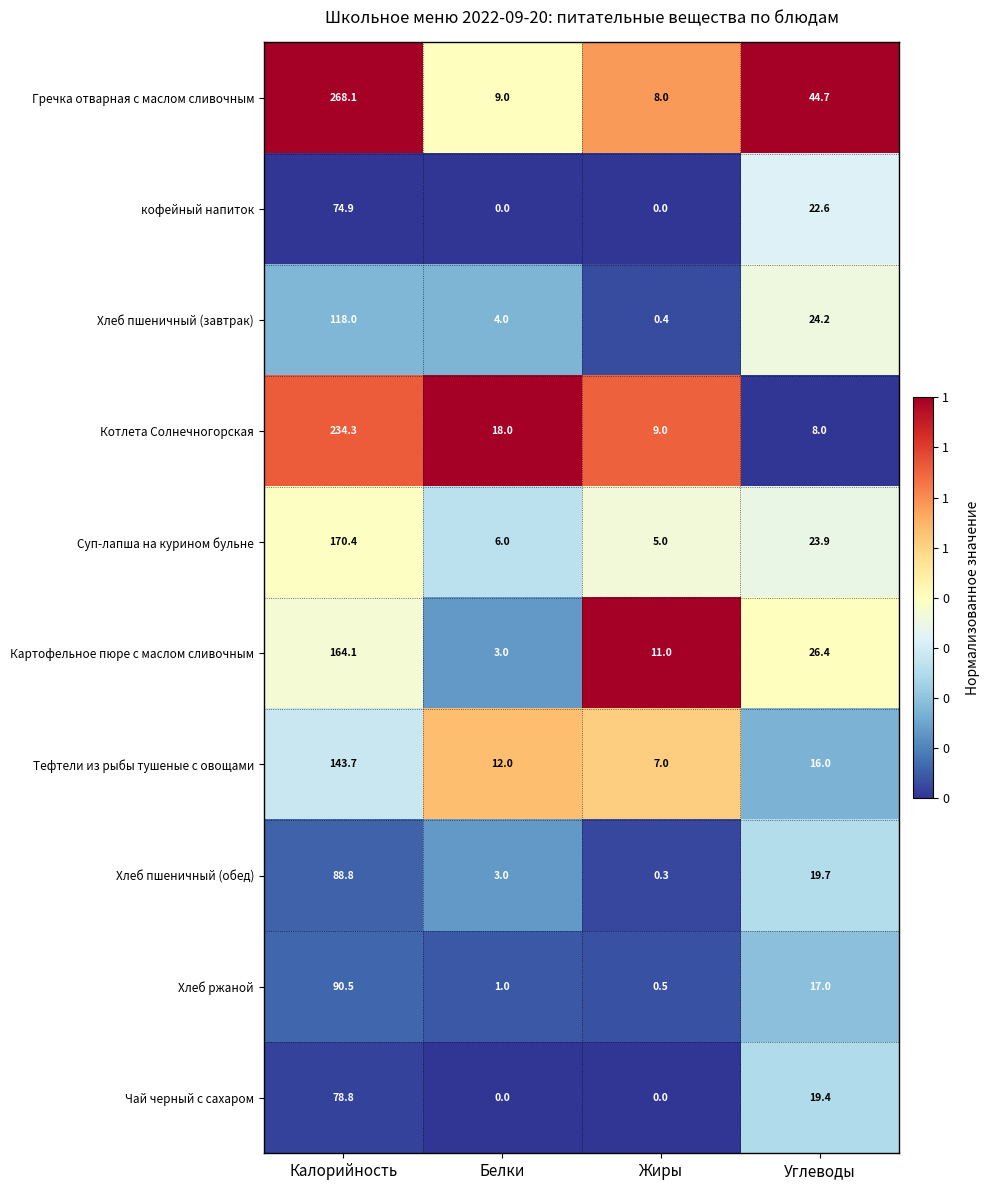

Which label corresponds to the largest value in the chart?

Калорийность